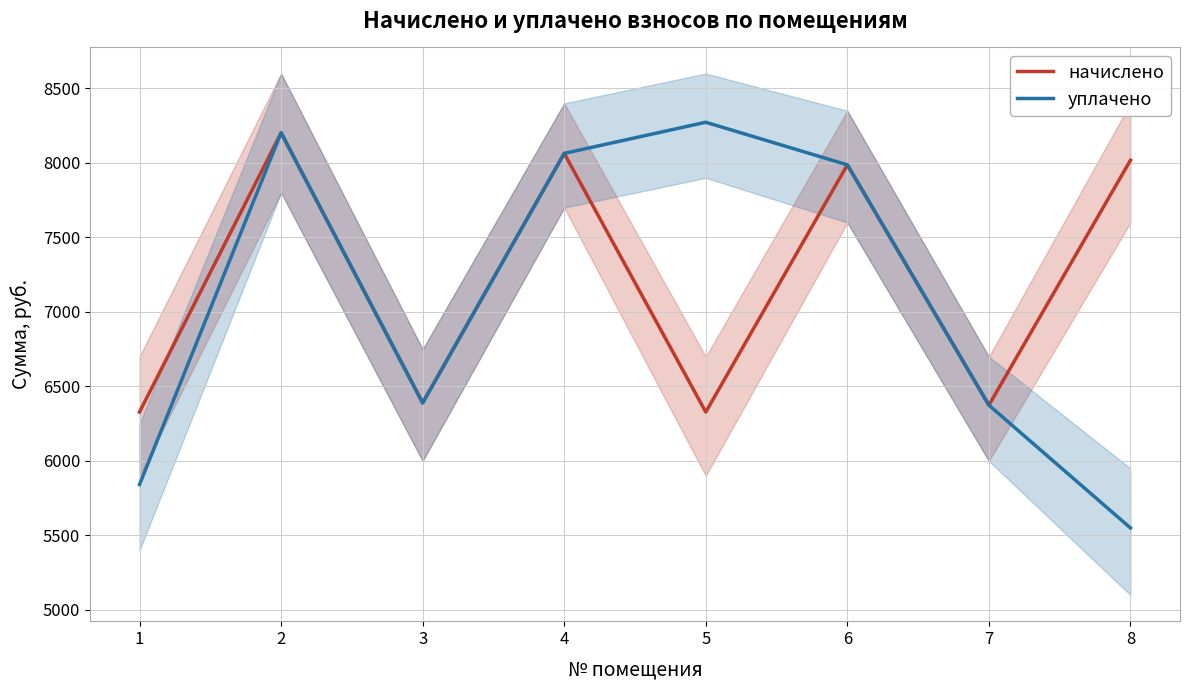

Is the value of начислено at 6 greater than the value of уплачено at 5?

No